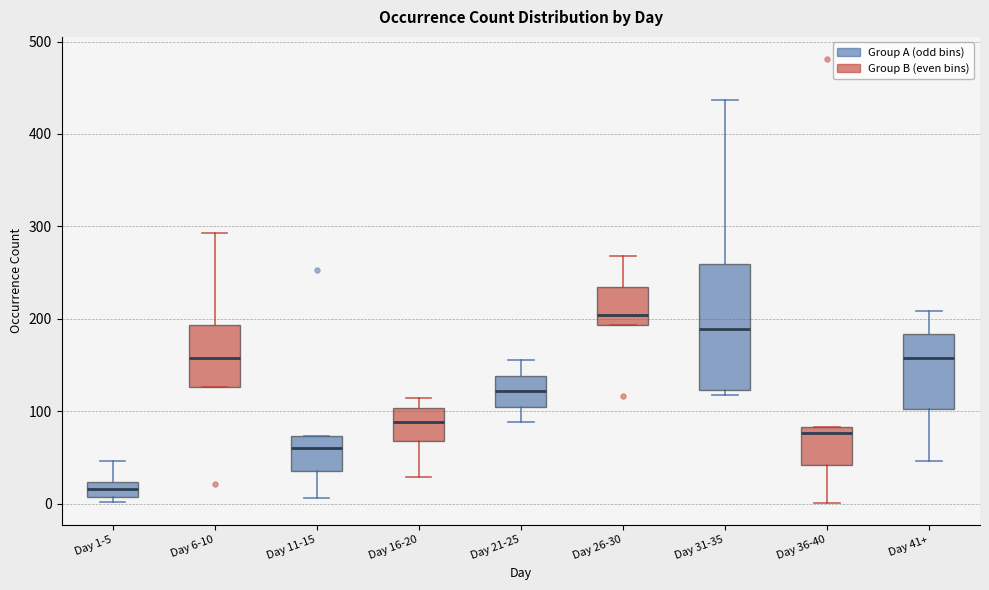

Which box's median line is the highest?

Day 26-30